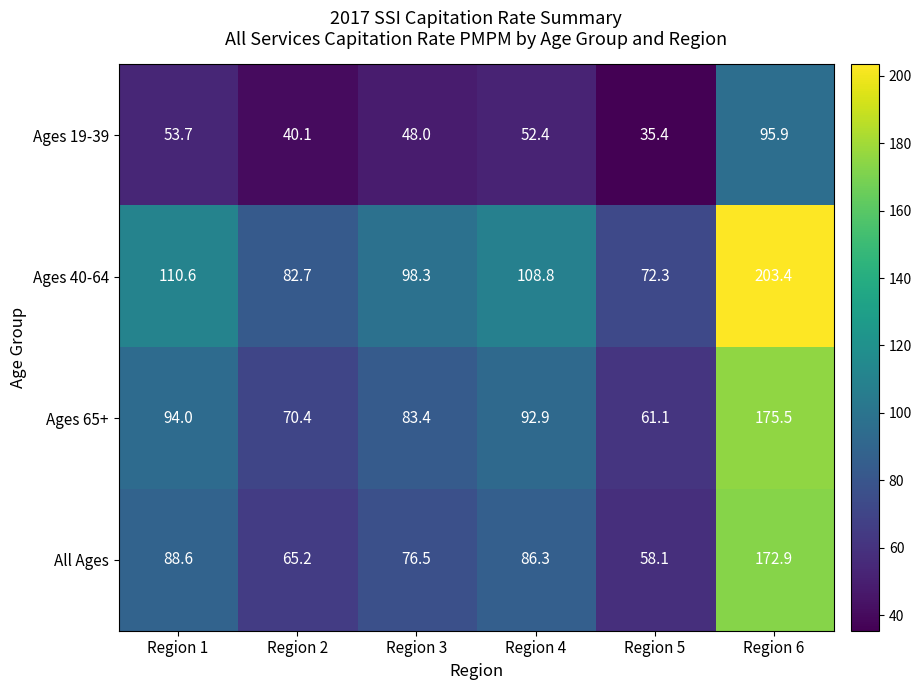

What is the difference between the maximum and minimum values in the Ages 65+ series?

114.4